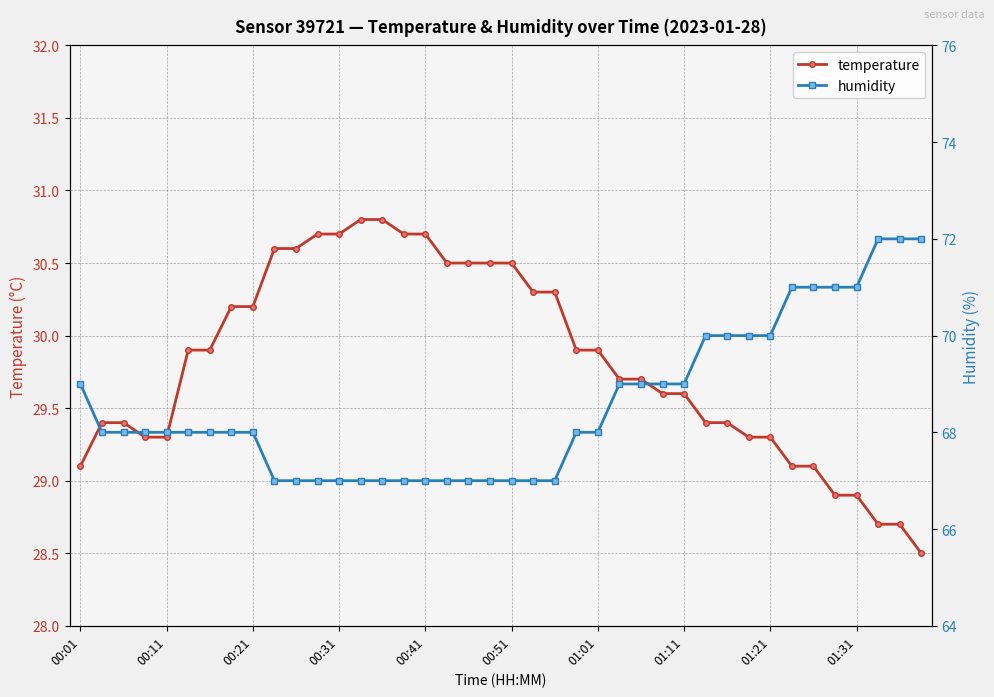

True or false: temperature and humidity intersect in this chart.

False